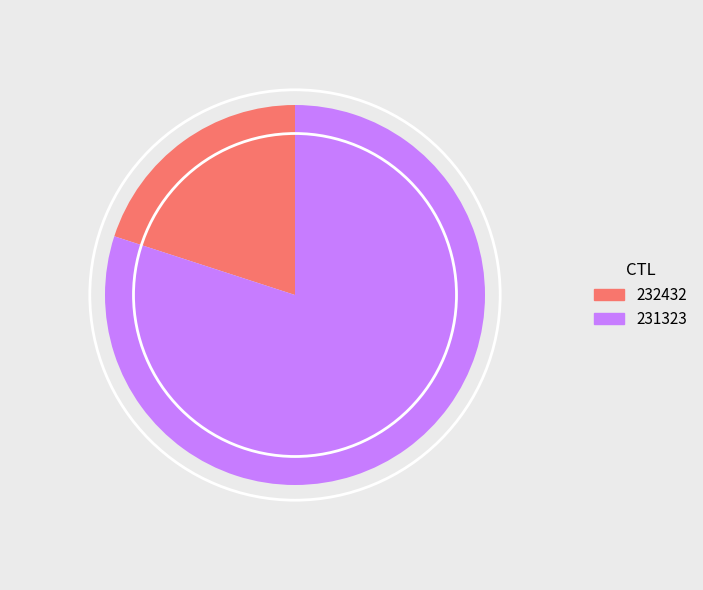

Rank the categories by value from lowest to highest.

232432, 231323